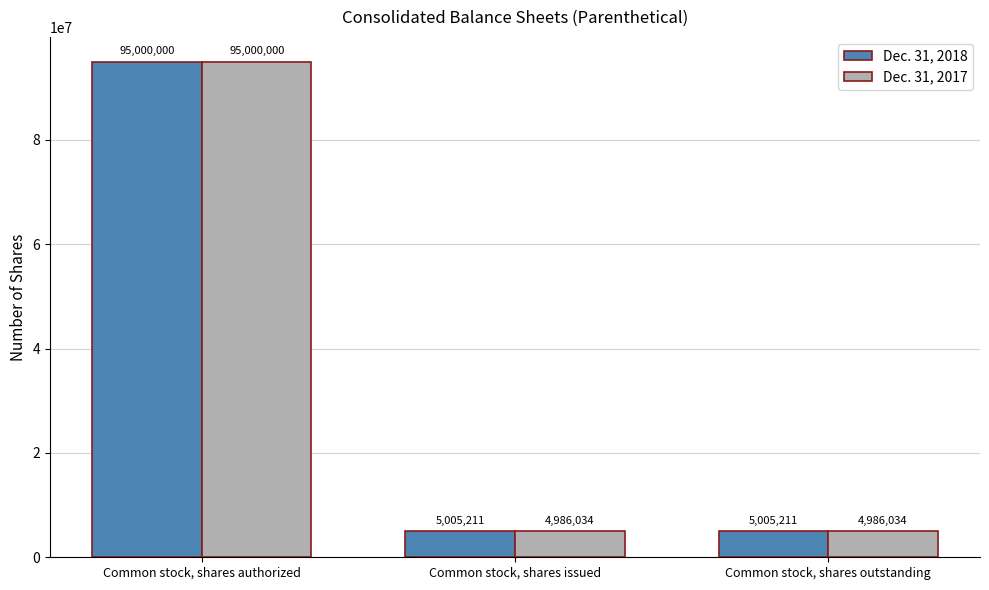

What is the label of the 2nd bar from the right?

Common stock, shares issued